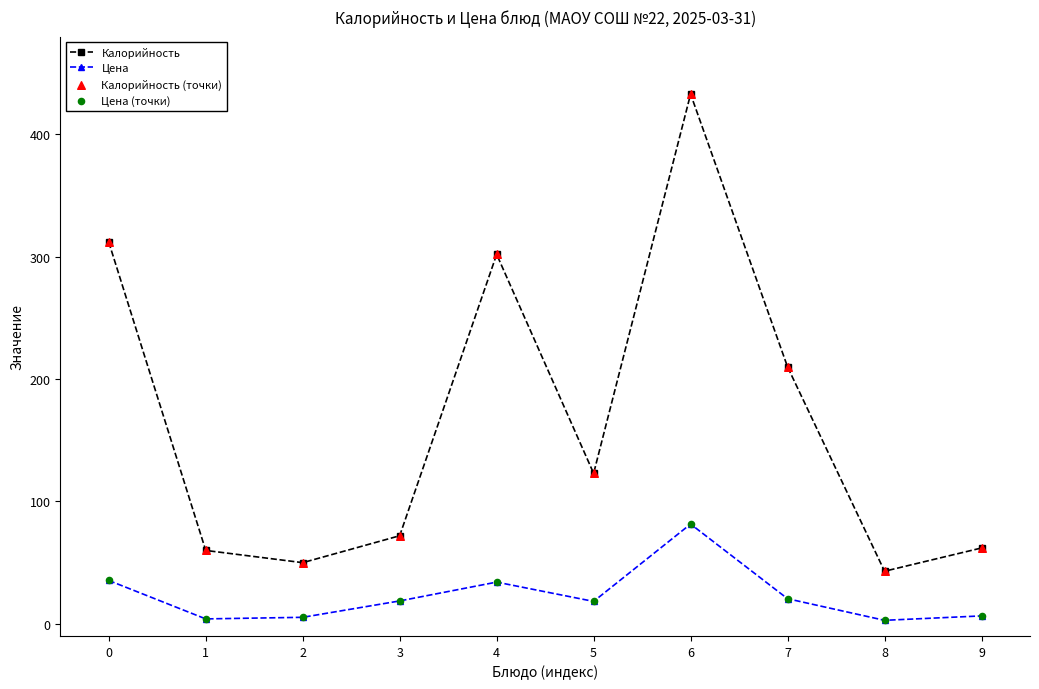

What is the difference between the highest and lowest values at 0?

276.6